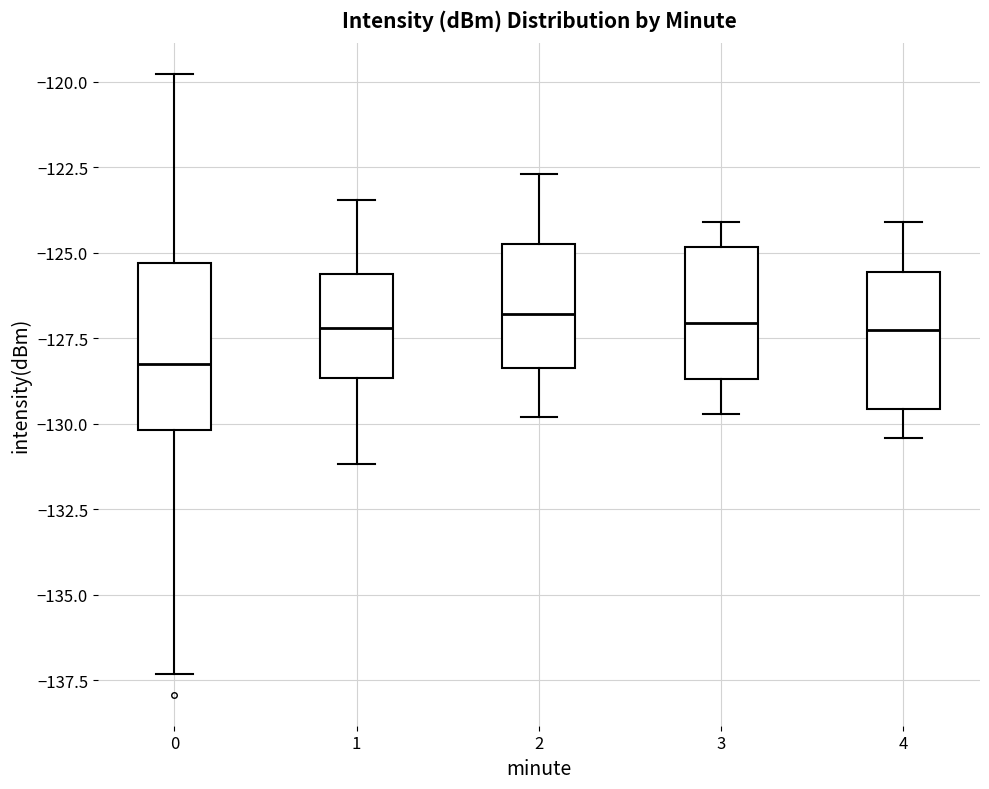

Reading left to right, read every box against the y-axis: the position of its median line, the range the box covers, and the ends of its whiskers. The values are not printed on the chart, so give them approximately, as read against the axis.

0: median -128.0, box -130.0 to -125.5, whiskers -137.5 to -120.0
1: median -127.0, box -128.5 to -125.5, whiskers -131.0 to -123.5
2: median -127.0, box -128.5 to -124.5, whiskers -130.0 to -122.5
3: median -127.0, box -128.5 to -125.0, whiskers -129.5 to -124.0
4: median -127.0, box -129.5 to -125.5, whiskers -130.5 to -124.0